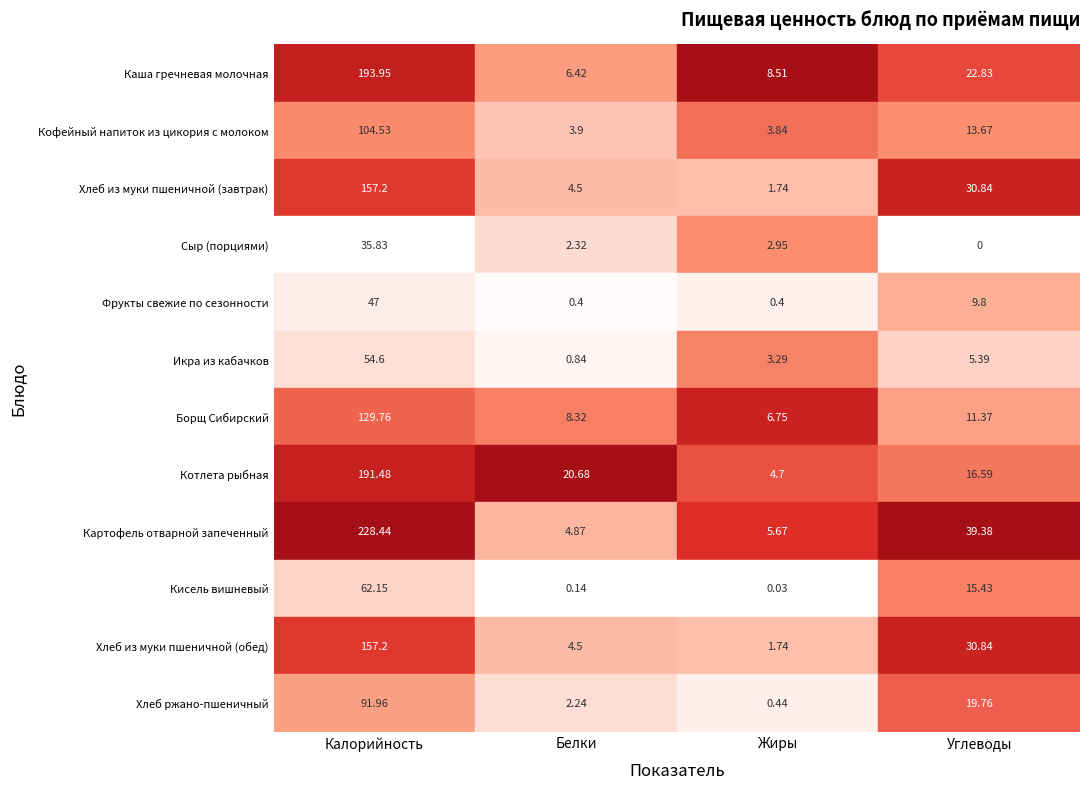

Reading right to left, extract all data points from this chart.

Каша гречневая молочная: 22.8	8.5	6.4	193.9
Кофейный напиток из цикория с молоком: 13.7	3.8	3.9	104.5
Хлеб из муки пшеничной (завтрак): 30.8	1.7	4.5	157.2
Сыр (порциями): 0.0	3.0	2.3	35.8
Фрукты свежие по сезонности: 9.8	0.4	0.4	47.0
Икра из кабачков: 5.4	3.3	0.8	54.6
Борщ Сибирский: 11.4	6.8	8.3	129.8
Котлета рыбная: 16.6	4.7	20.7	191.5
Картофель отварной запеченный: 39.4	5.7	4.9	228.4
Кисель вишневый: 15.4	0.0	0.1	62.1
Хлеб из муки пшеничной (обед): 30.8	1.7	4.5	157.2
Хлеб ржано-пшеничный: 19.8	0.4	2.2	92.0